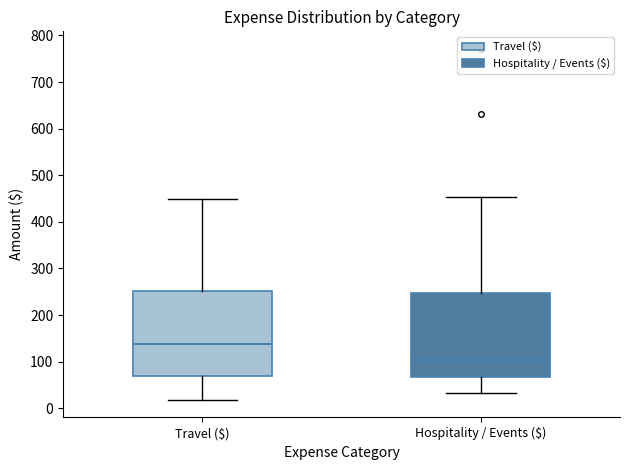

Where does the upper whisker of the box for Travel ($) end on the y-axis? The values are not printed on the chart, so give them approximately, as read against the axis.

450